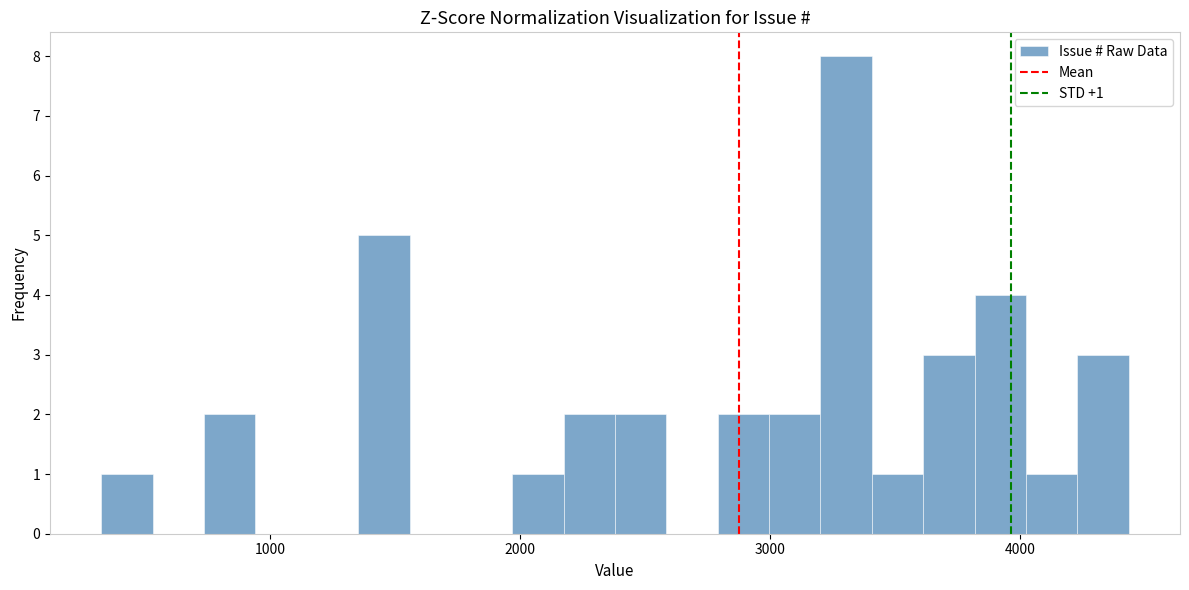

Read against the x-axis, roughly where is the centre of the tallest bar?

3300